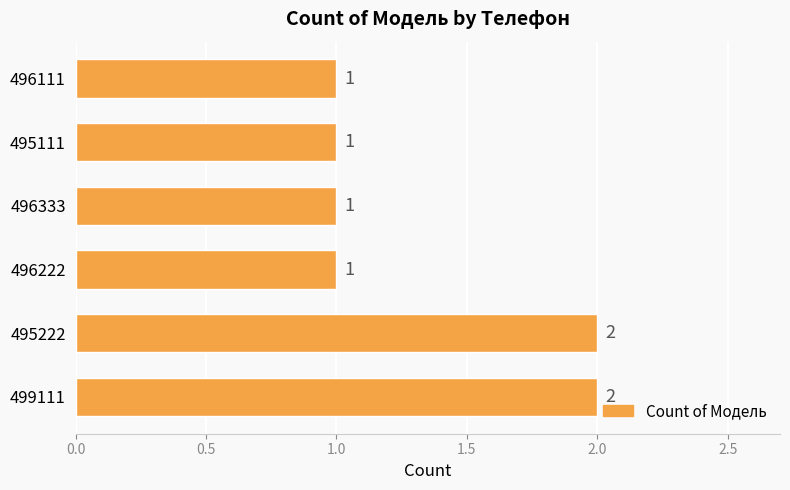

How many values are between 1 and 2?

6